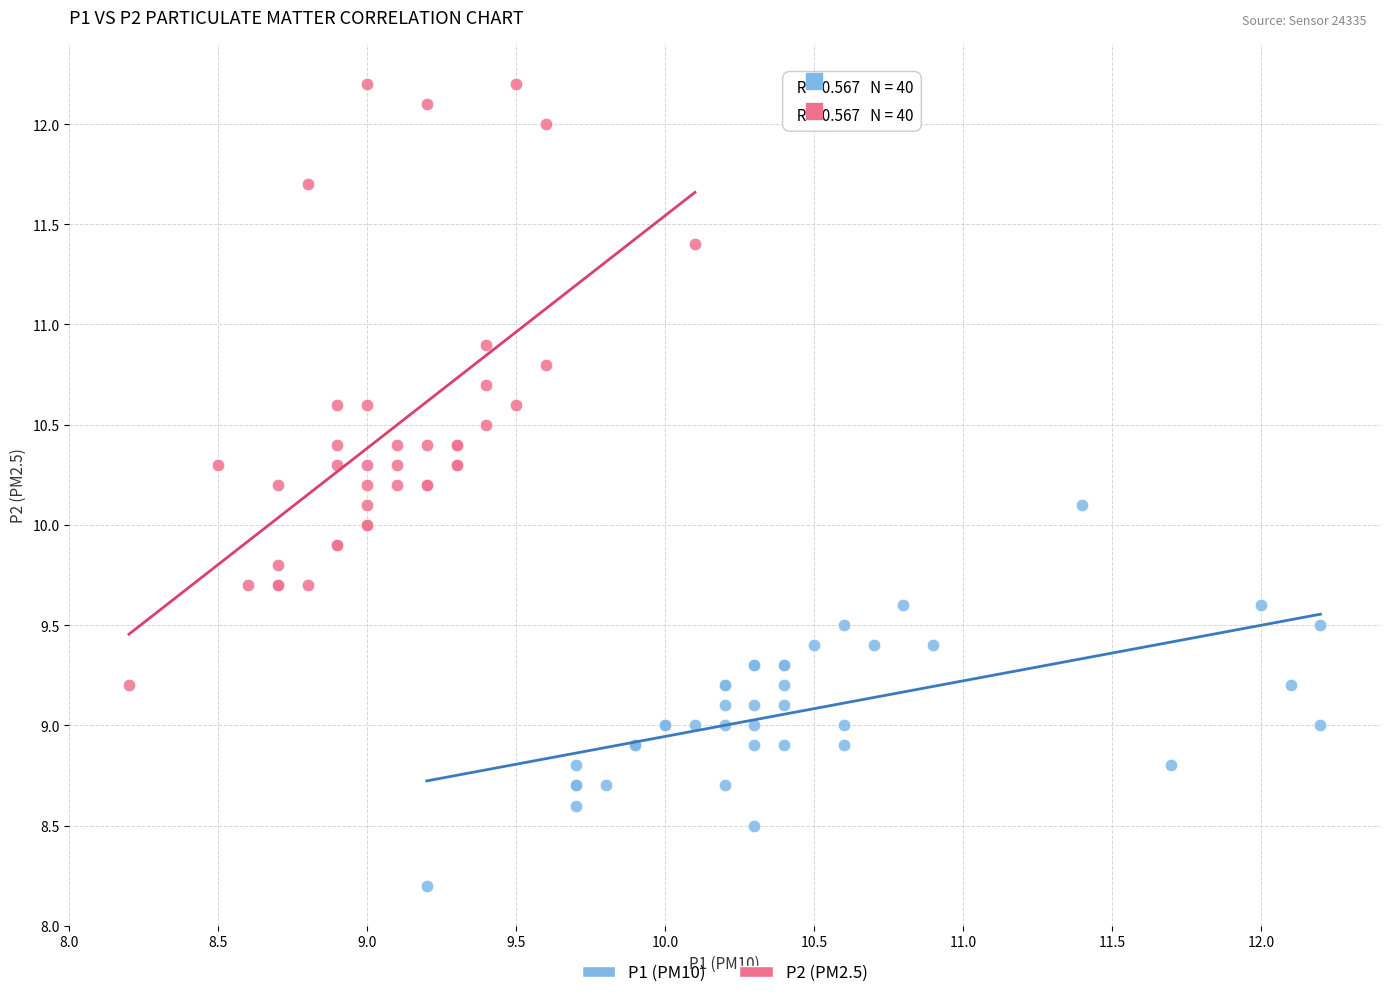

Which series contains the highest Y value?

P2 (PM2.5)